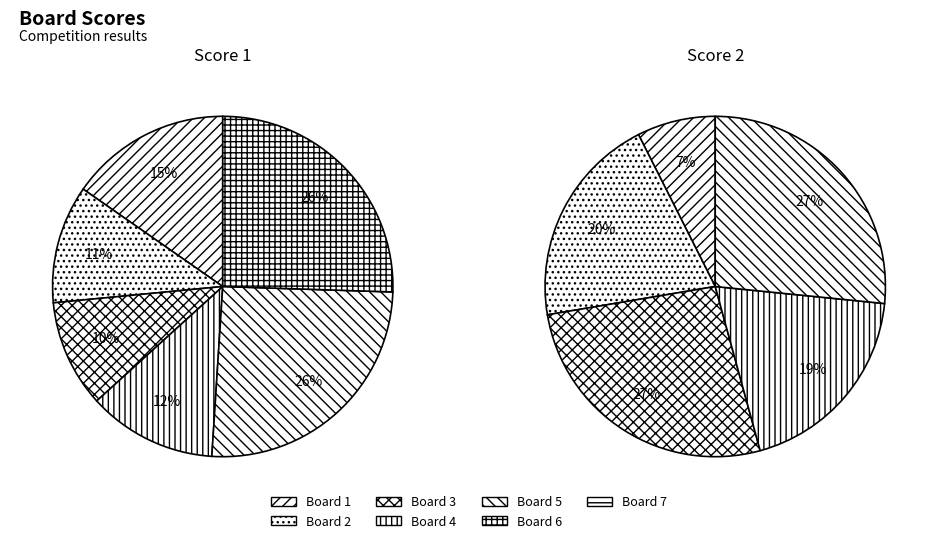

Do 4 and 6 together represent more than half of the pie?

No